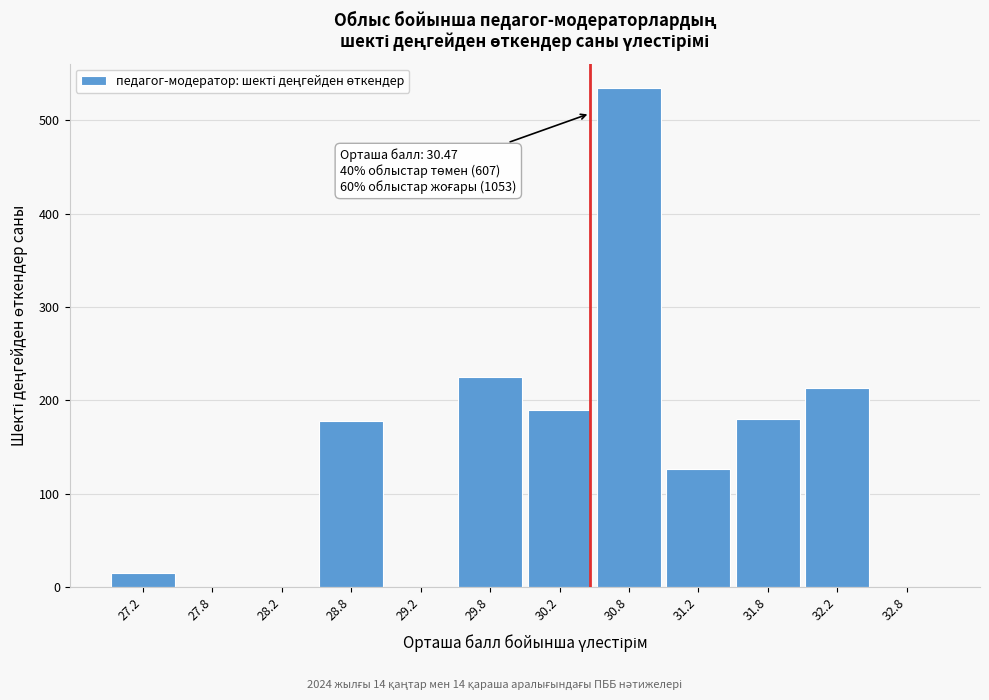

Which has a higher value, 32.8 or 29.8?

29.8